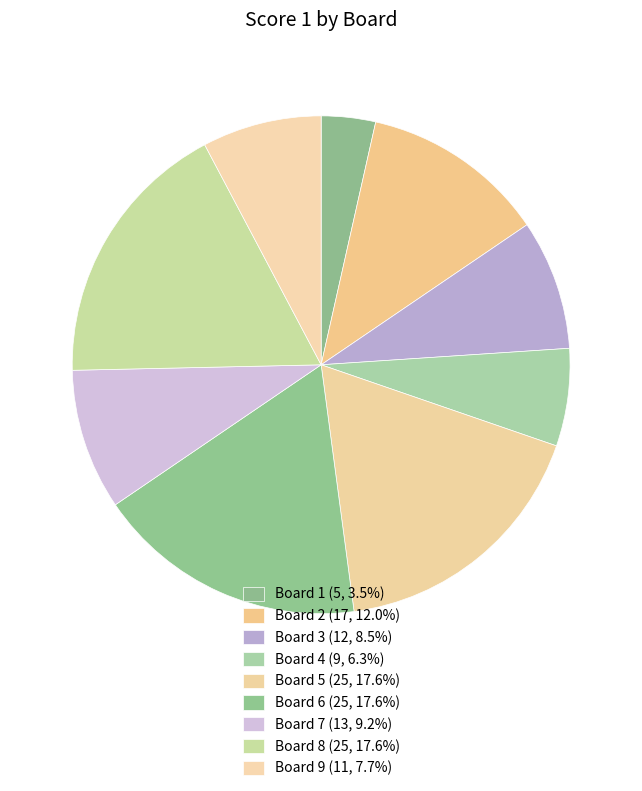

Does Board 2 account for over 50% of the chart?

No